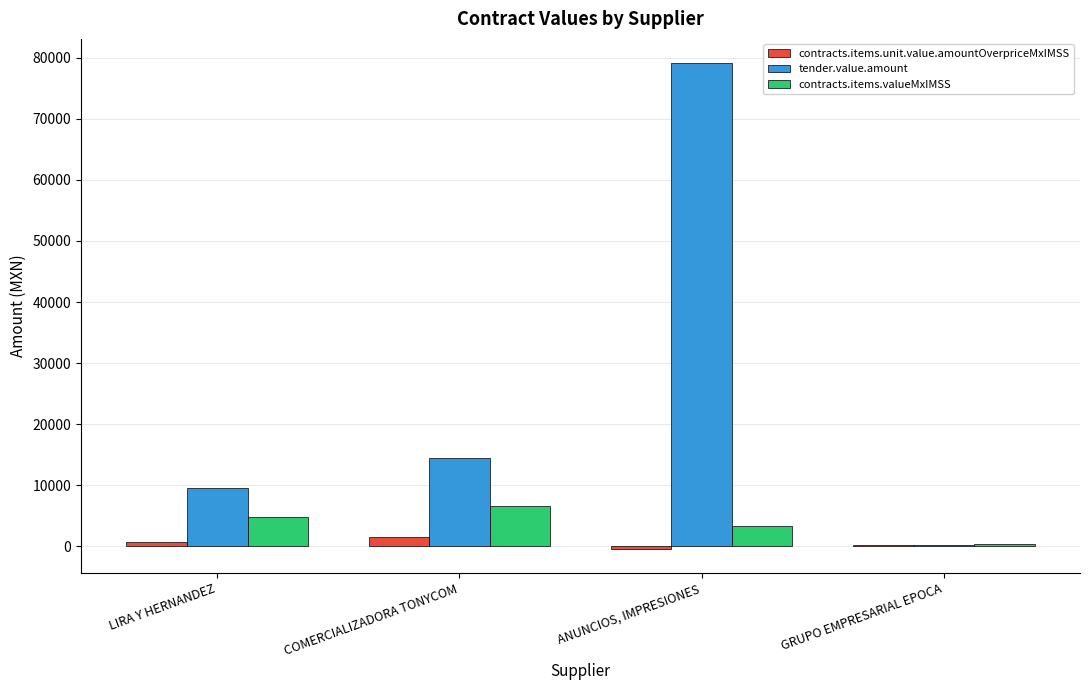

True or false: contracts.items.valueMxIMSS has a value of 4859.8 at LIRA Y HERNANDEZ.

True